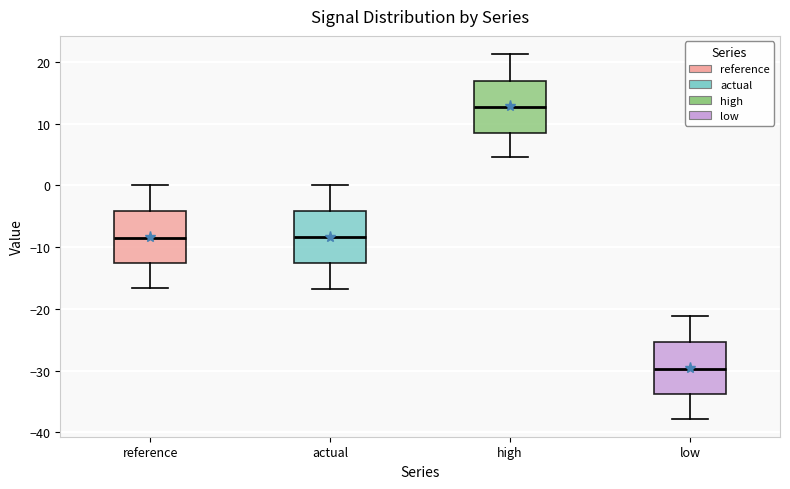

Where does the lower whisker of the box for high end on the y-axis? The values are not printed on the chart, so give them approximately, as read against the axis.

5